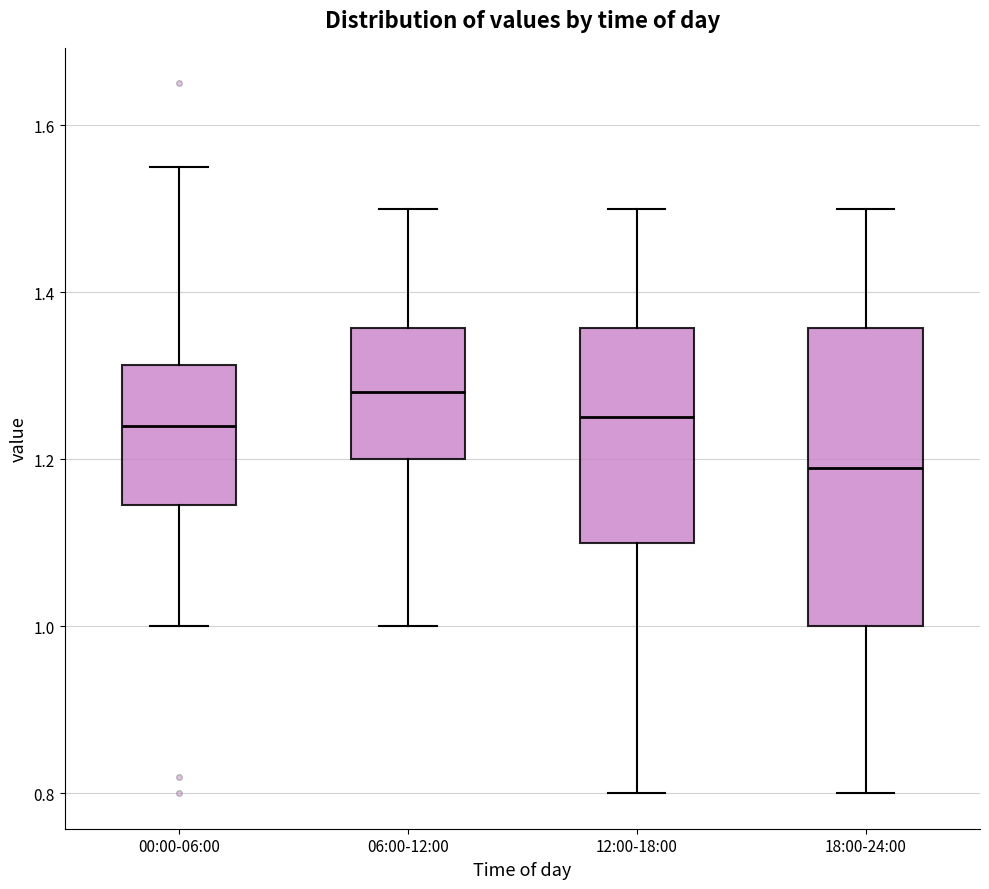

Reading left to right, transcribe this box plot: for each box, give where its median line is, the range the box spans, and where its two whiskers end, as read against the y-axis. The values are not printed on the chart, so give them approximately, as read against the axis.

00:00-06:00: median 1.24, box 1.14 to 1.32, whiskers 1.00 to 1.56
06:00-12:00: median 1.28, box 1.20 to 1.36, whiskers 1.00 to 1.50
12:00-18:00: median 1.26, box 1.10 to 1.36, whiskers 0.80 to 1.50
18:00-24:00: median 1.20, box 1.00 to 1.36, whiskers 0.80 to 1.50